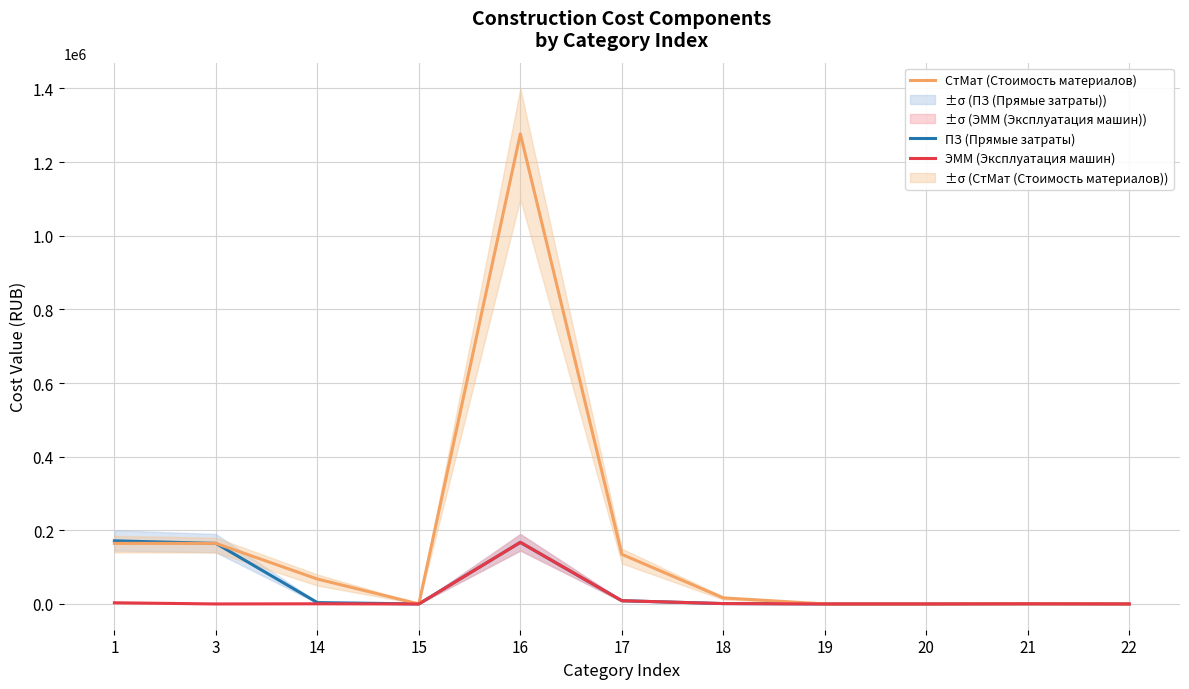

How many distinct data groups are displayed?

3